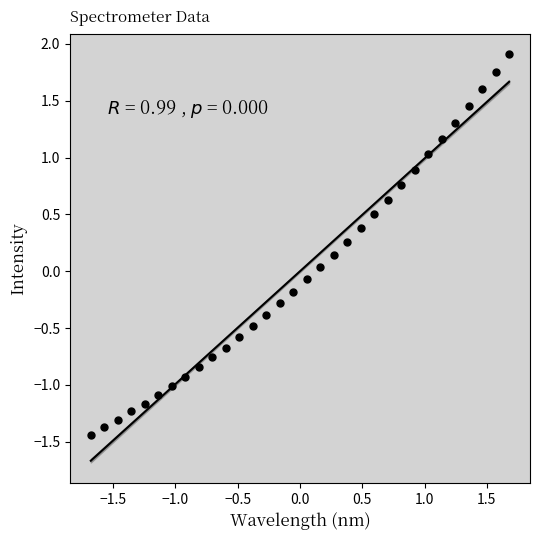

What is the range of Y values (max minus min)?

3.4